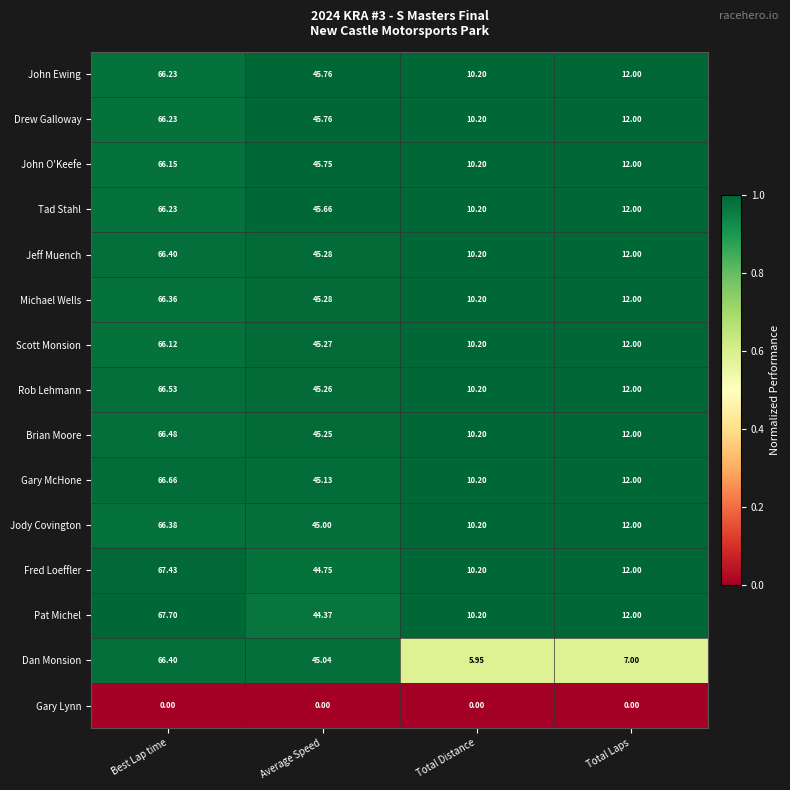

Rank the categories by Michael Wells value from lowest to highest.

Total Distance, Total Laps, Average Speed, Best Lap time